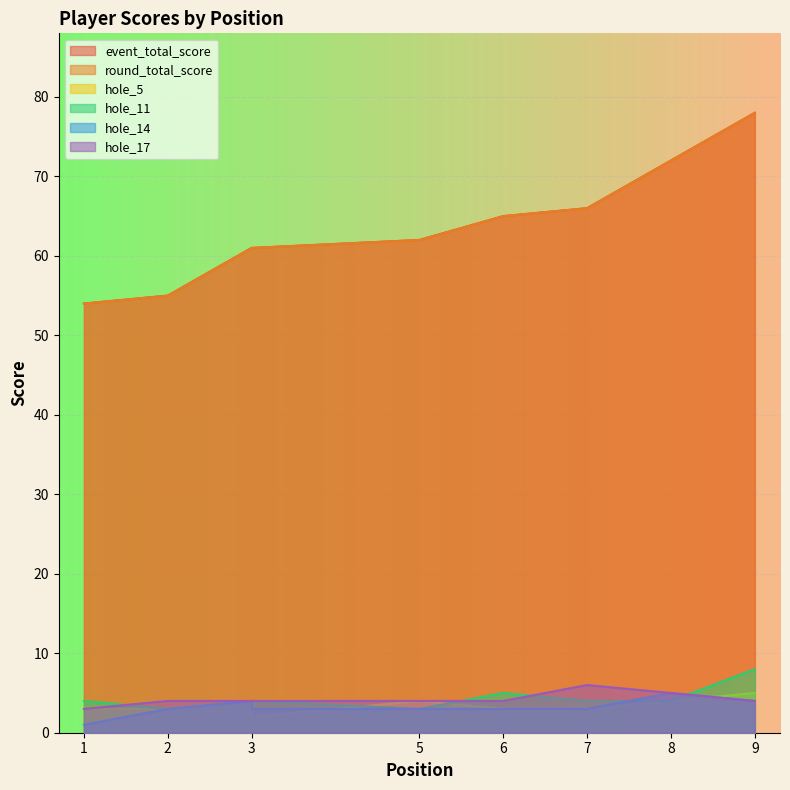

What is the approximate value of hole_17 at 3?

4